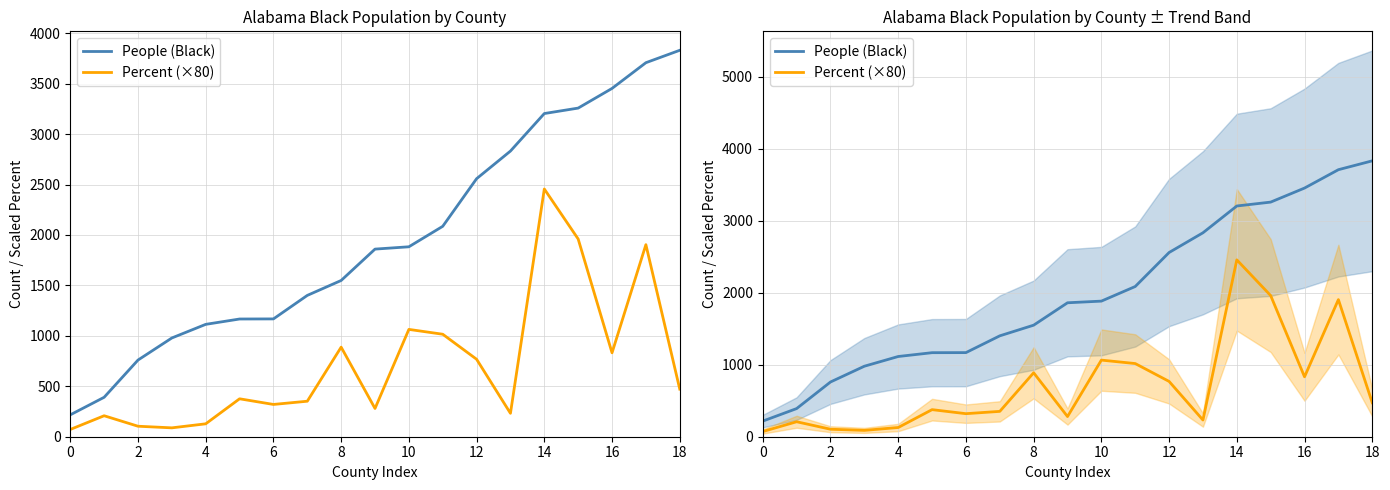

Is it true that People (Black) equals 3708 at 17?

True